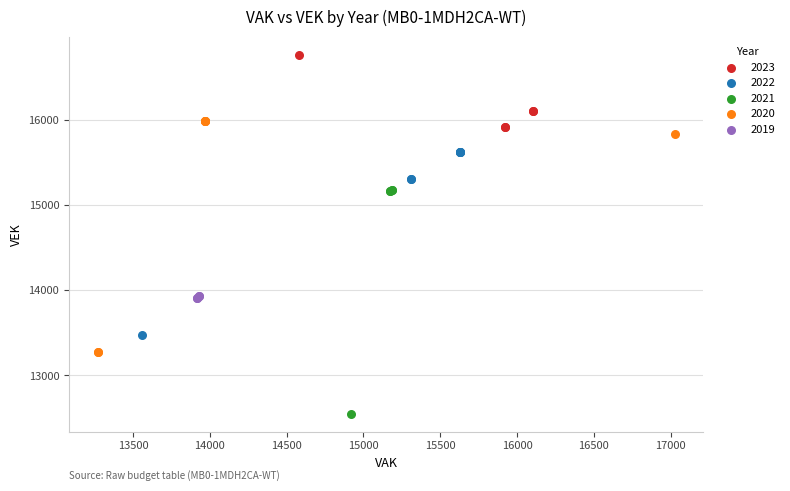

Which series contains the highest Y value?

2023